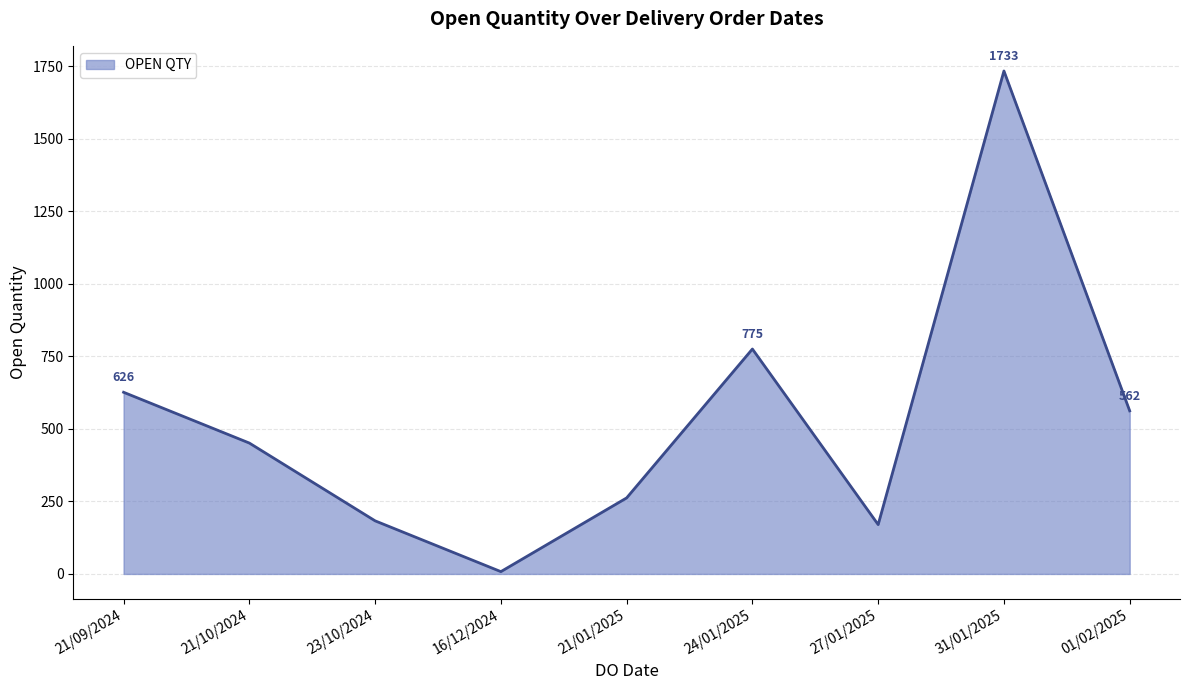

How many interior local valleys (lower than both neighbors) does the data have?

2